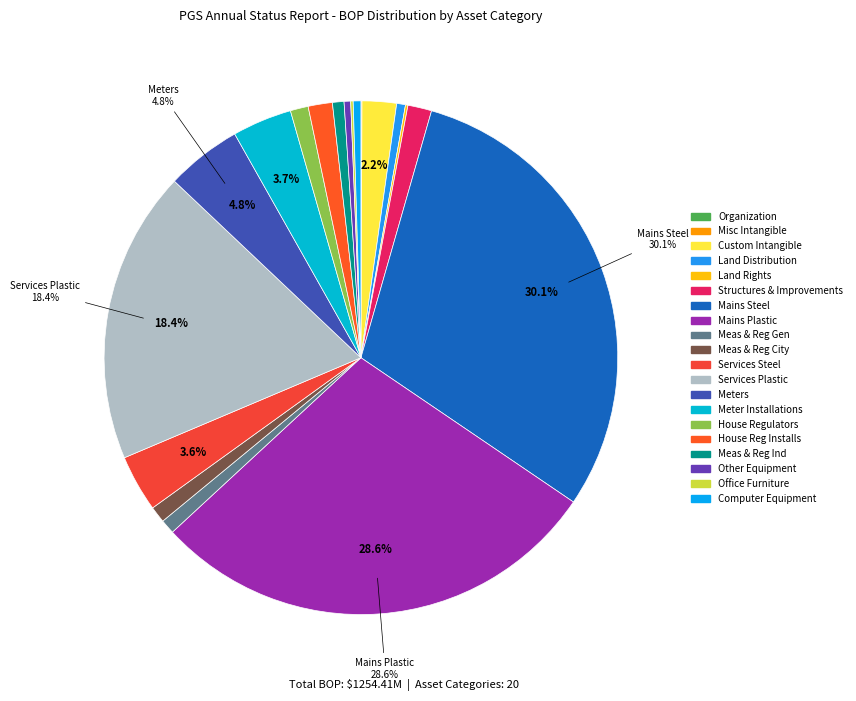

To the nearest percent, what is the difference between the largest and smallest slice percentages?

30%